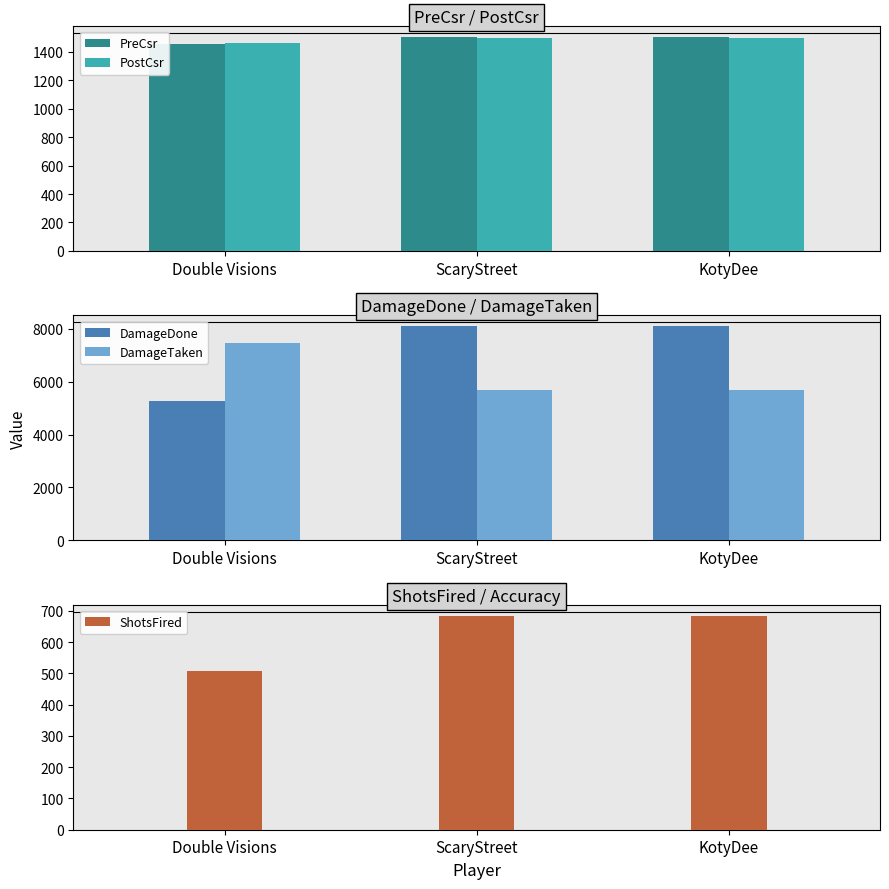

Count the number of categories in the chart.

3